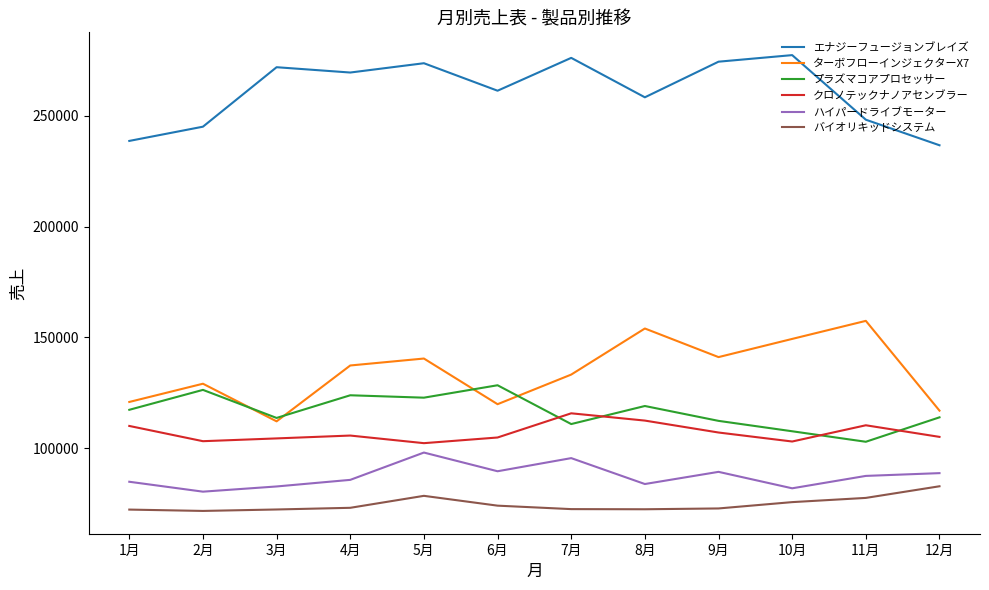

Which series has the largest total across all categories?

エナジーフュージョンブレイズ